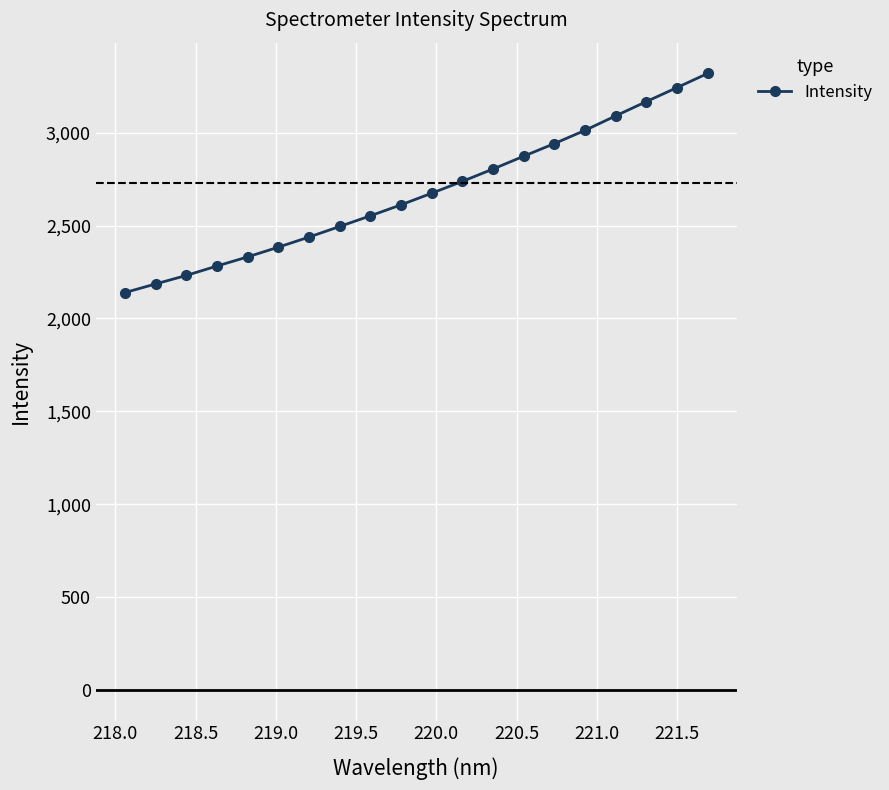

How many data points does each series have?

20